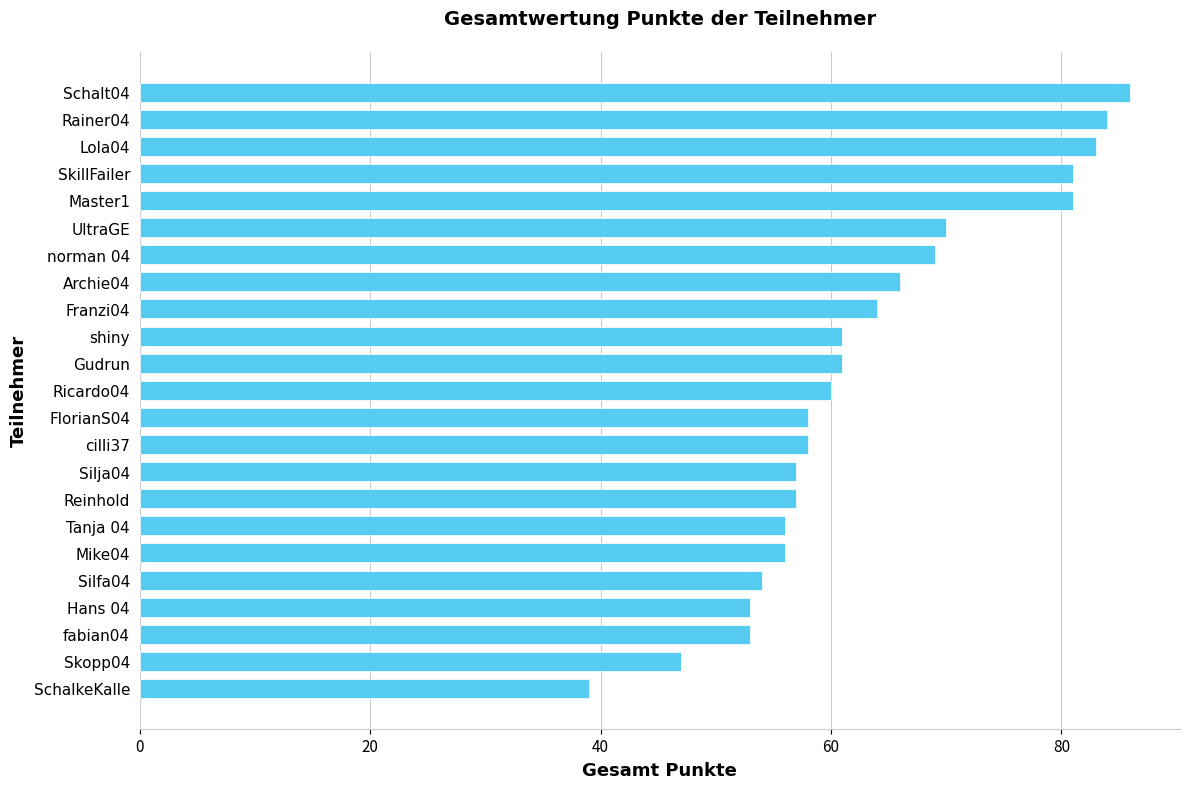

What is the sum of all values?

1454